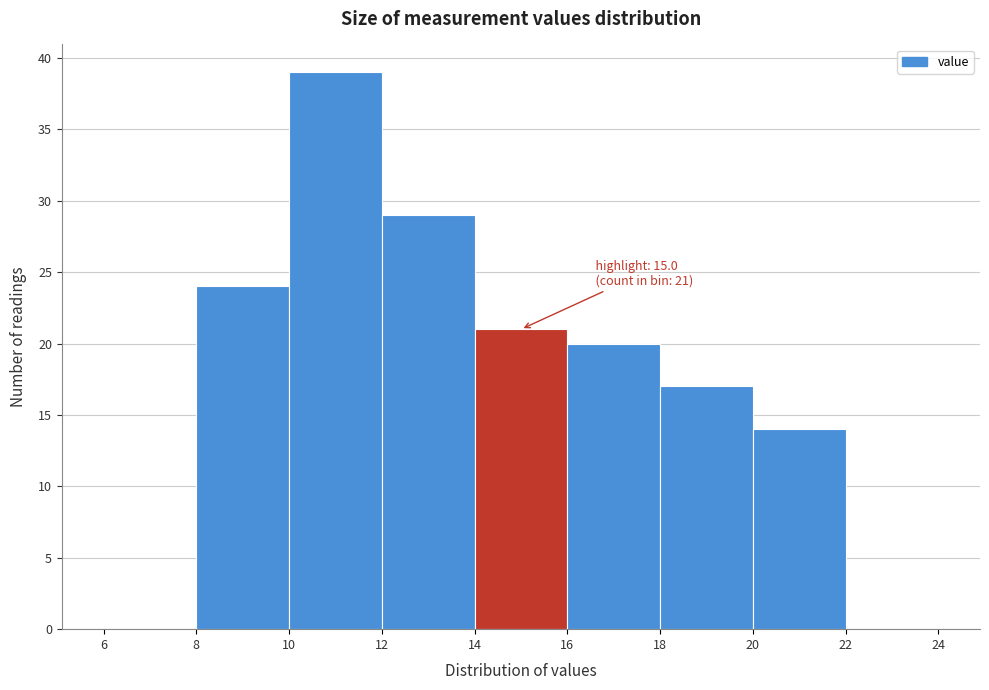

Which range on the x-axis has the tallest bar?

10 to 12